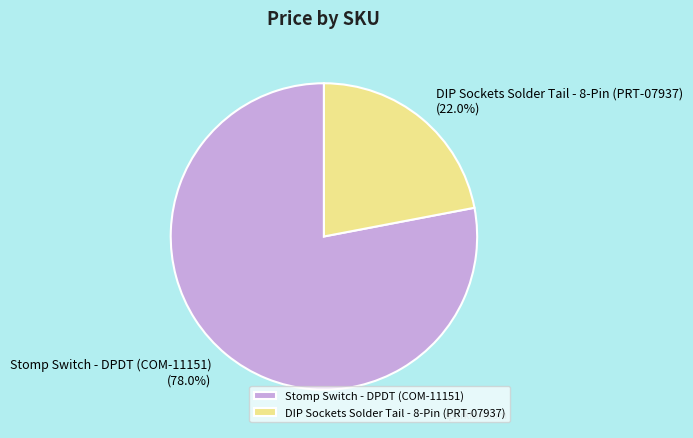

Rank the categories by value from highest to lowest.

Stomp Switch - DPDT (COM-11151), DIP Sockets Solder Tail - 8-Pin (PRT-07937)